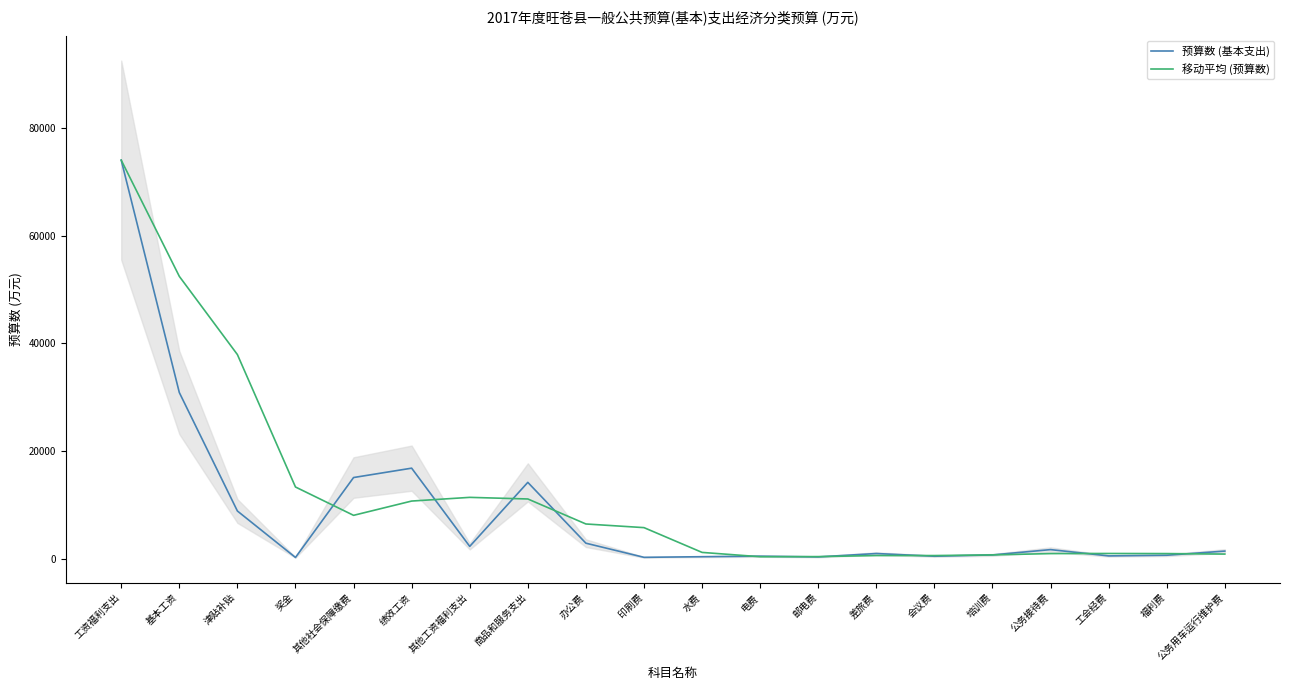

True or false: 移动平均 (预算数) and 预算数 (基本支出) cross at least once.

True